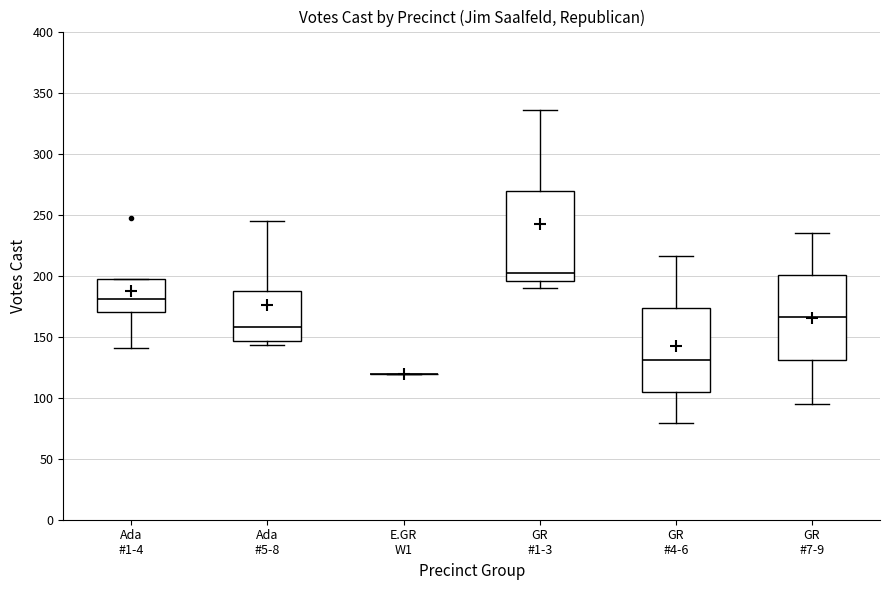

Where is the lower edge of the box for Ada #5-8 on the y-axis? The values are not printed on the chart, so give them approximately, as read against the axis.

145